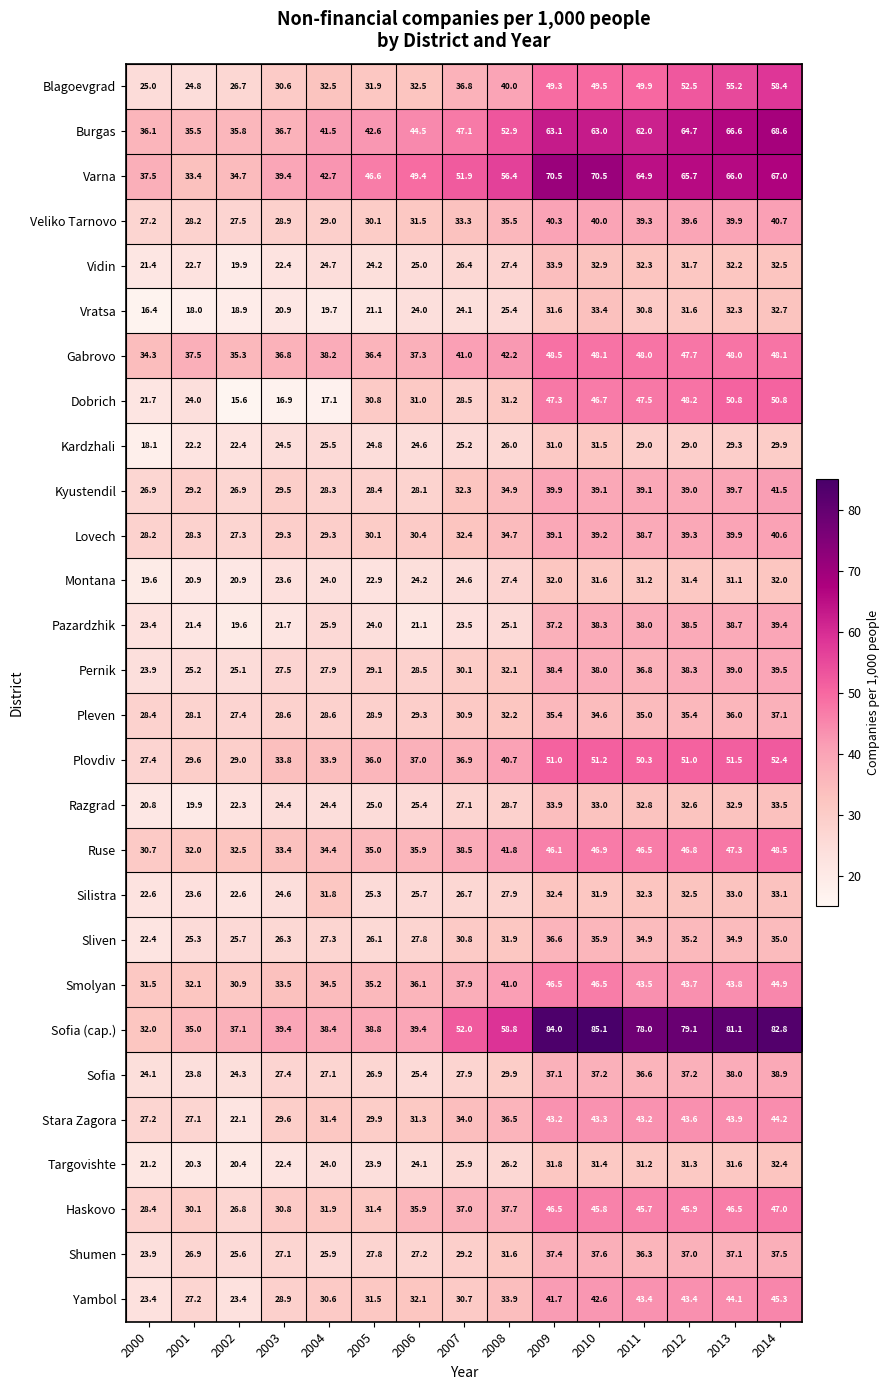

Which series has the widest spread of values?

Sofia (cap.)